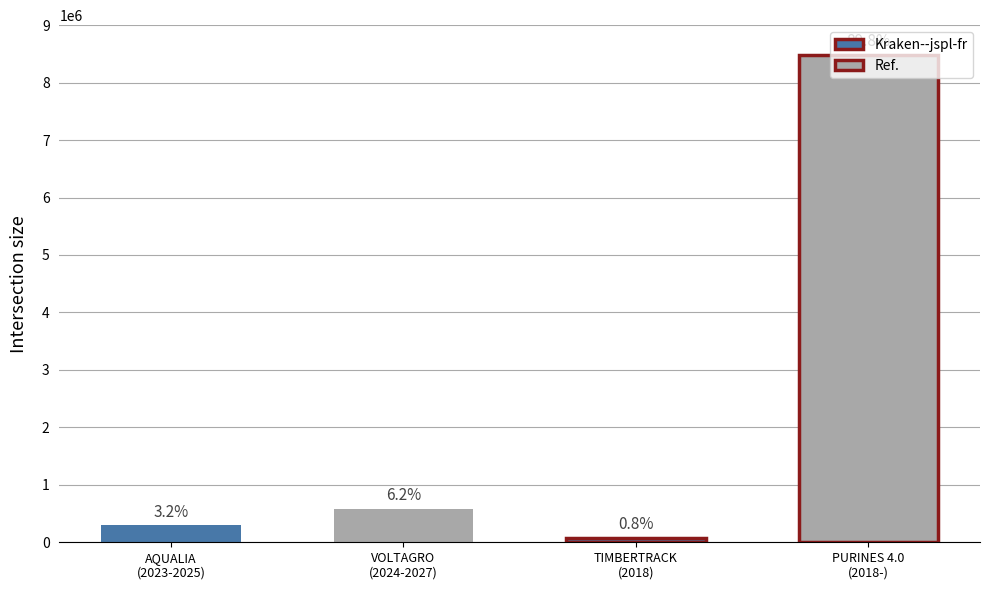

How many data points are above 585460?

1